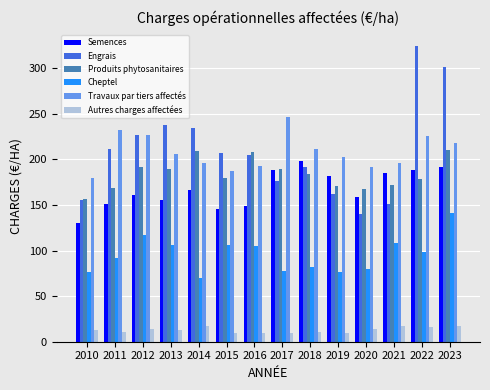

What is the difference between the Produits phytosanitaires values at 2019 and 2010?

14.2